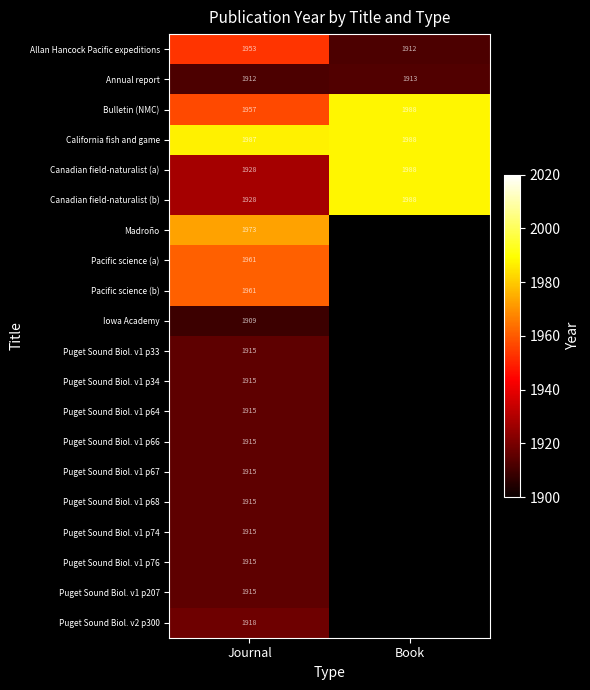

The Puget Sound Biol. v1 p64 series shows 1915 at Journal. True or false?

True